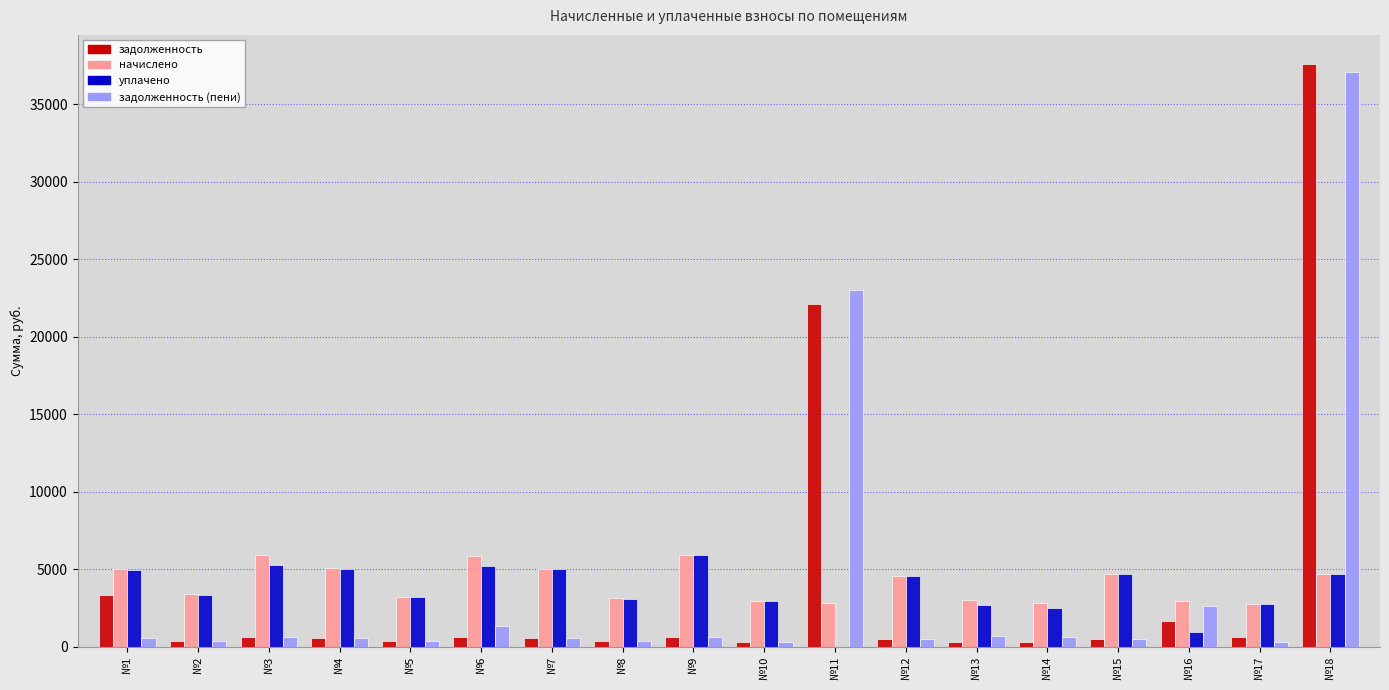

At which category is the sum across all series the highest?

№18